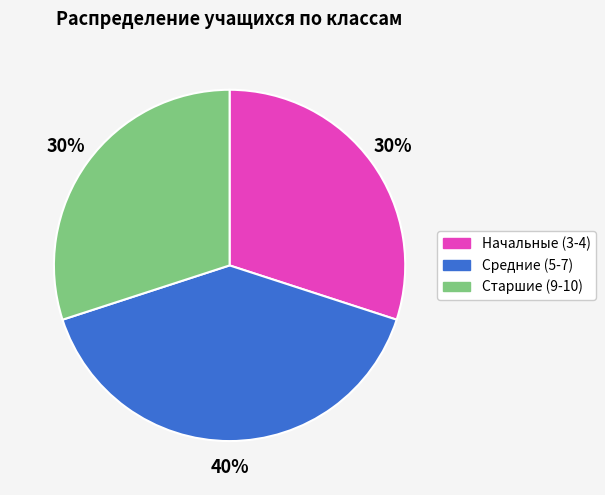

Is there any slice that represents more than half of the pie?

No